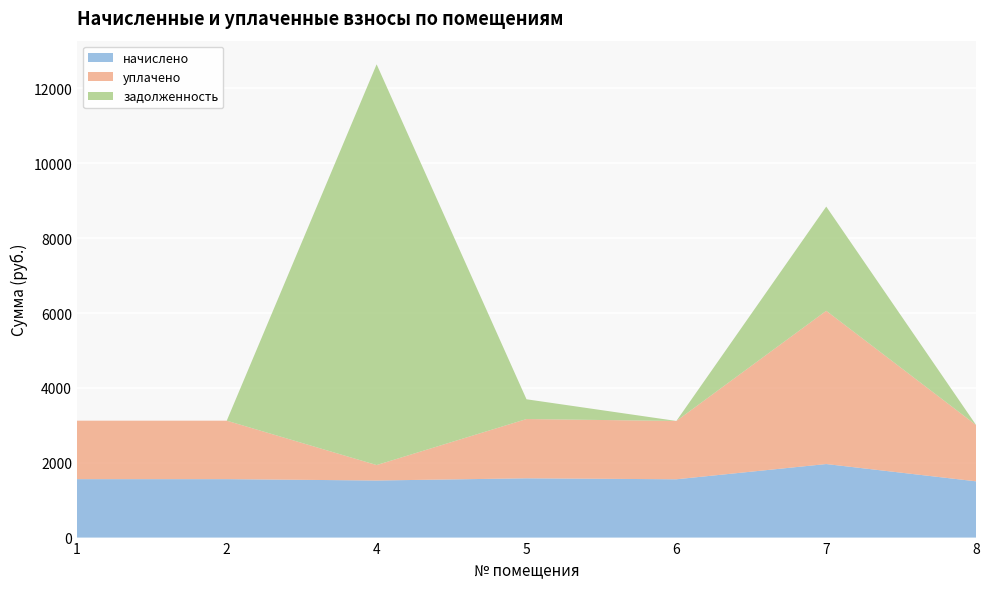

Reading left to right, transcribe all the data shown in this chart.

начислено: 1=1561.7	2=1561.7	4=1525.0	5=1583.7	6=1558.0	7=1965.0	8=1503.1
уплачено: 1=1561.7	2=1561.7	4=412.7	5=1583.7	6=1558.0	7=4094.4	8=1503.1
задолженность: 1=0.0	2=0.0	4=10706.9	5=527.9	6=0.0	7=2784.4	8=0.0